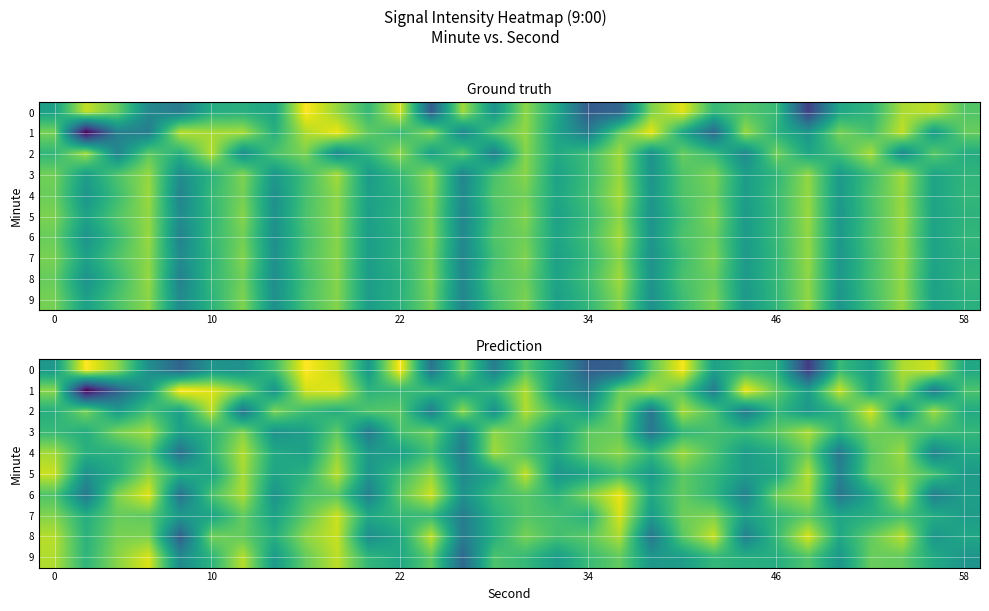

What is the sum of all 3 values?

-3931.7